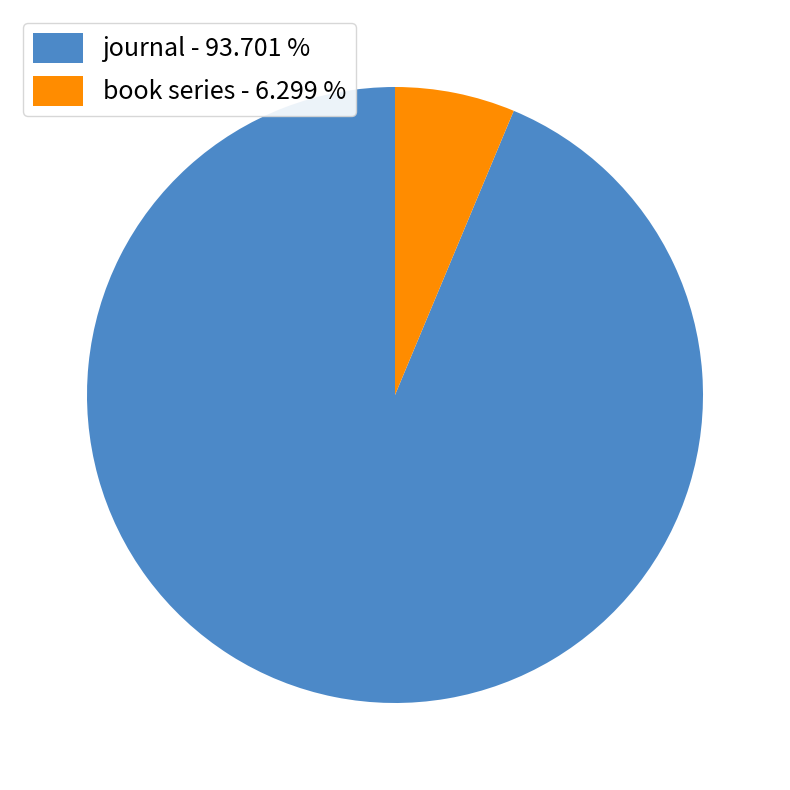

Between journal and book series, which is larger?

journal